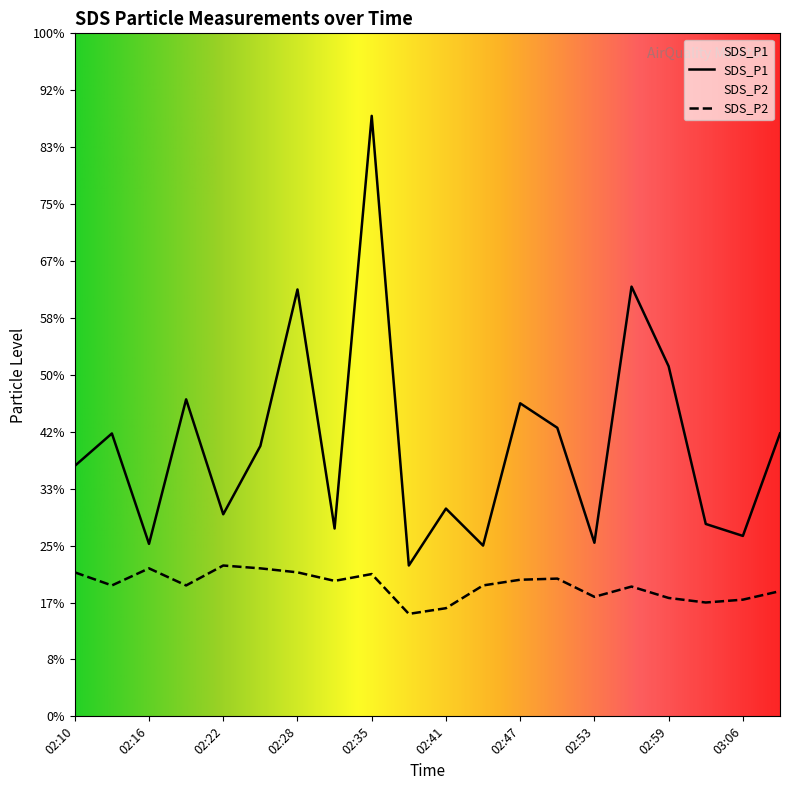

Is it true that SDS_P1 equals 7.5 at 02:56?

True